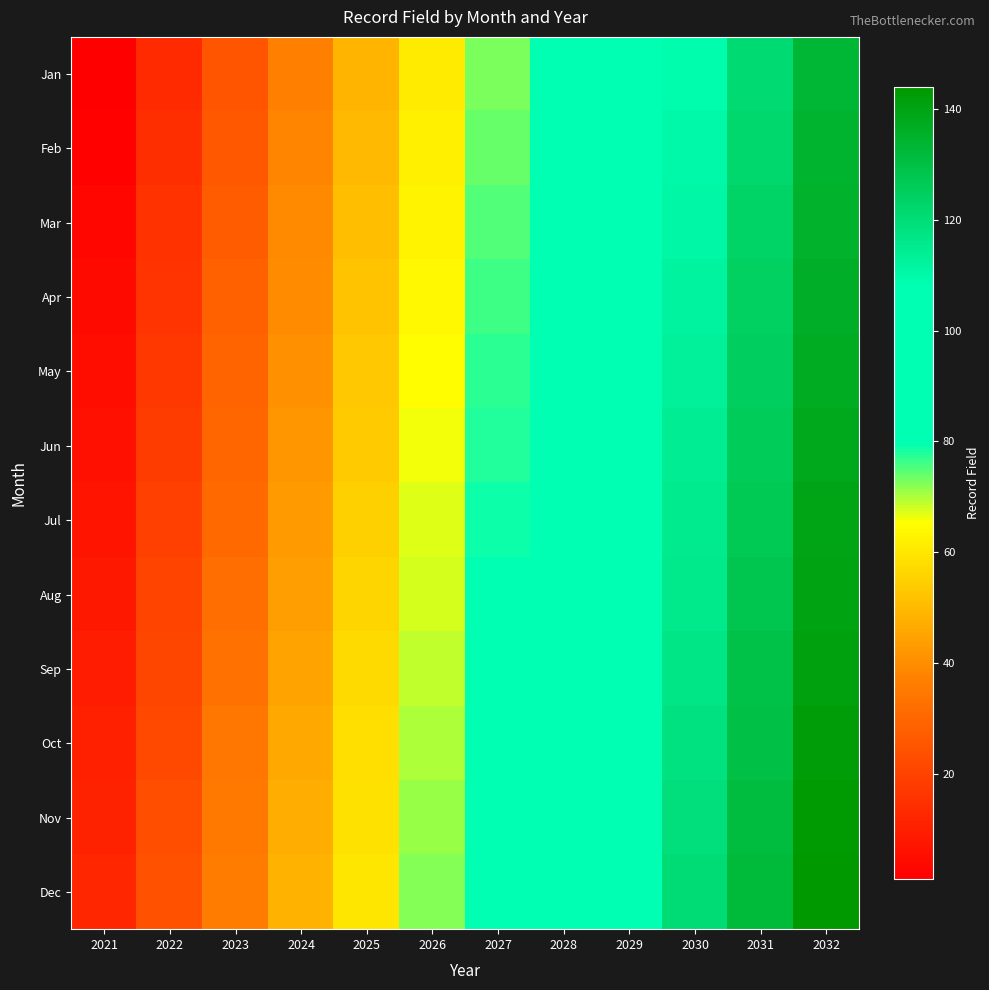

What is the spread (max minus min) of values at 2024?

11